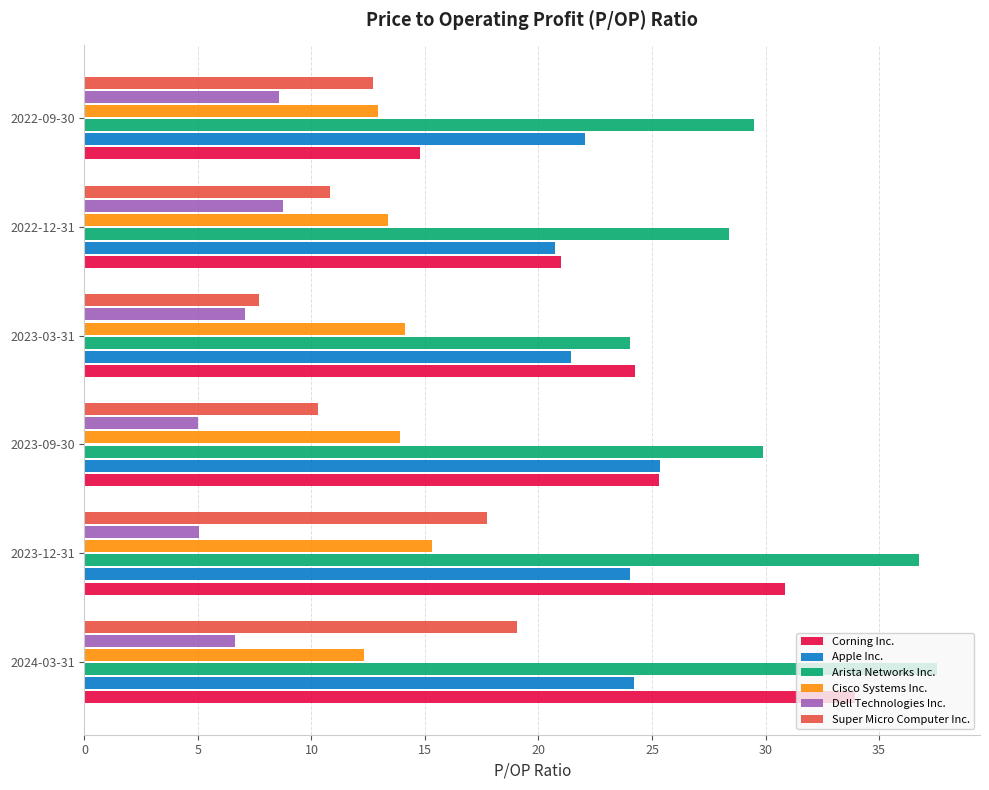

True or false: Dell Technologies Inc. has a value of 1.7 at 2023-09-30.

False